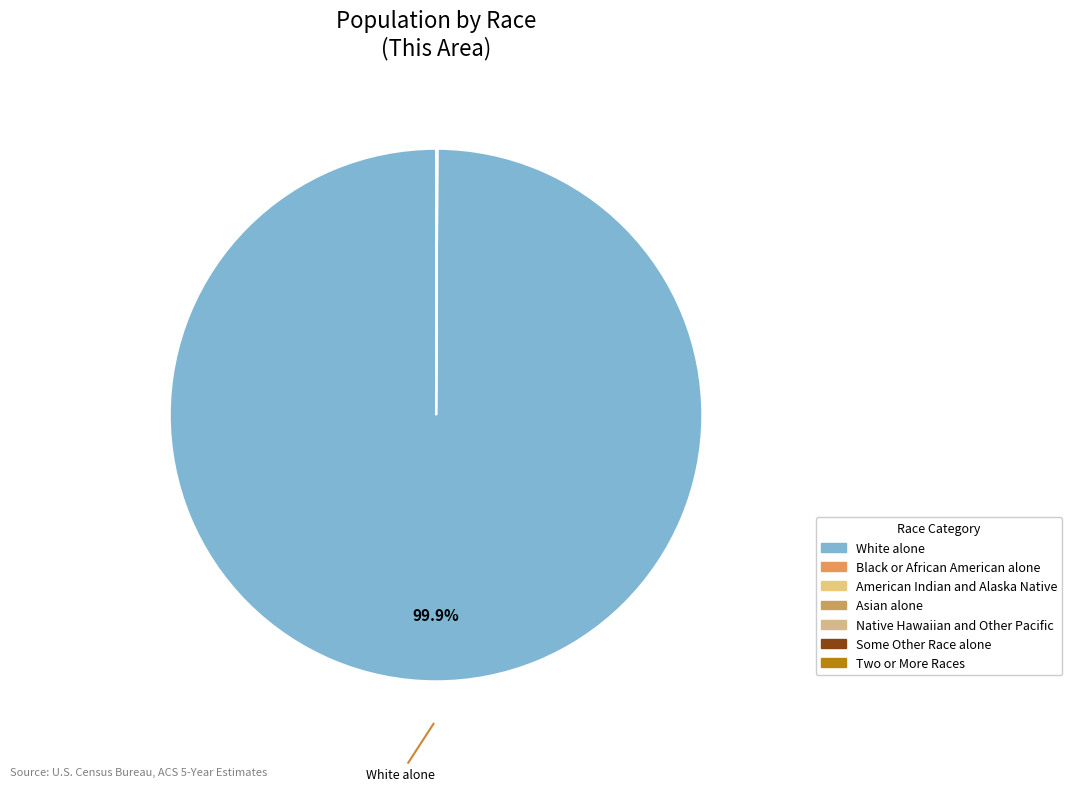

Approximately how many times larger is the value at Two or More Races compared to Asian alone?

0.7